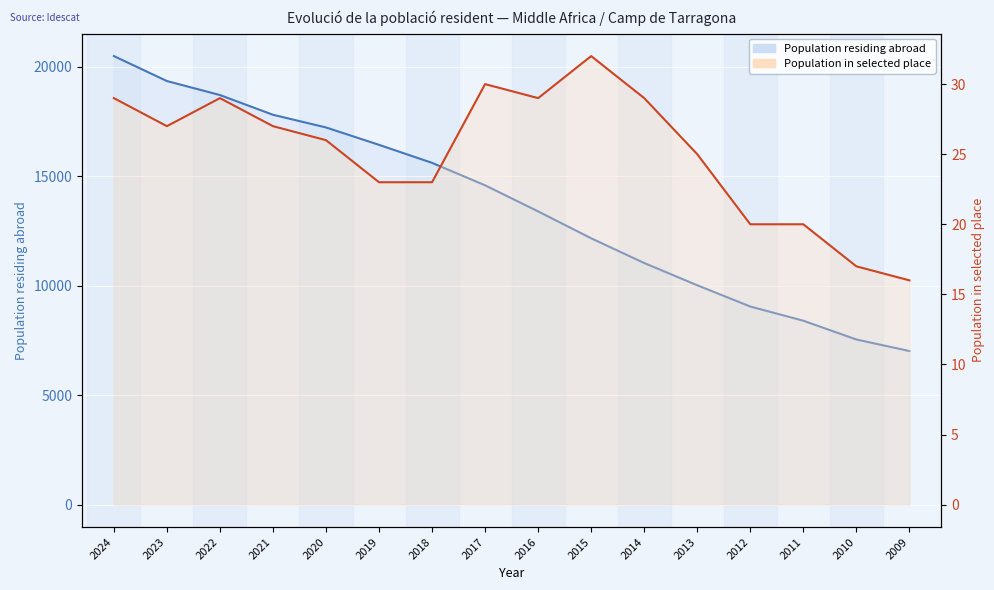

True or false: Population in selected place and Population residing abroad cross at least once.

False